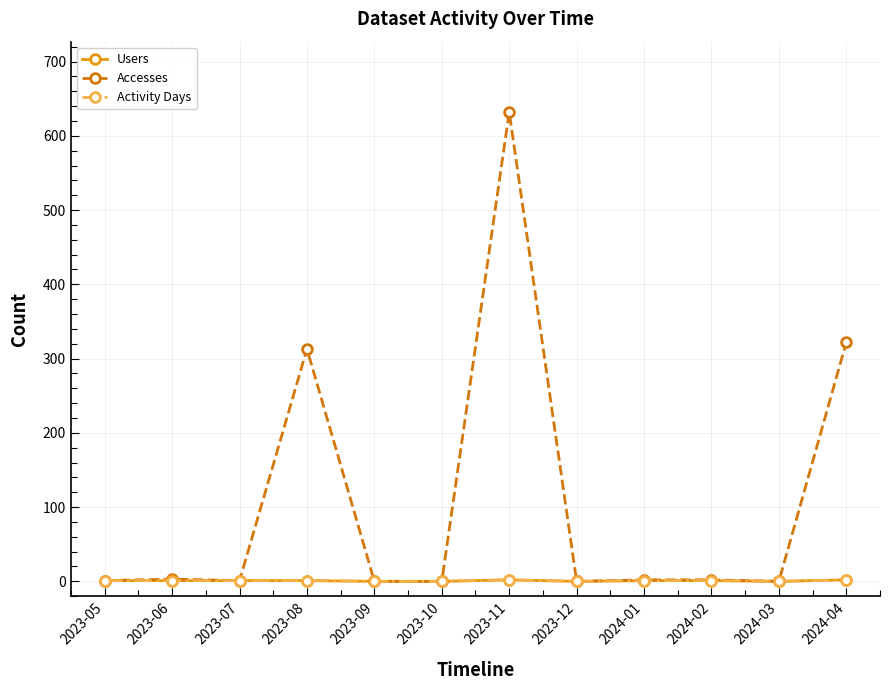

What is the sum of all Users values?

10